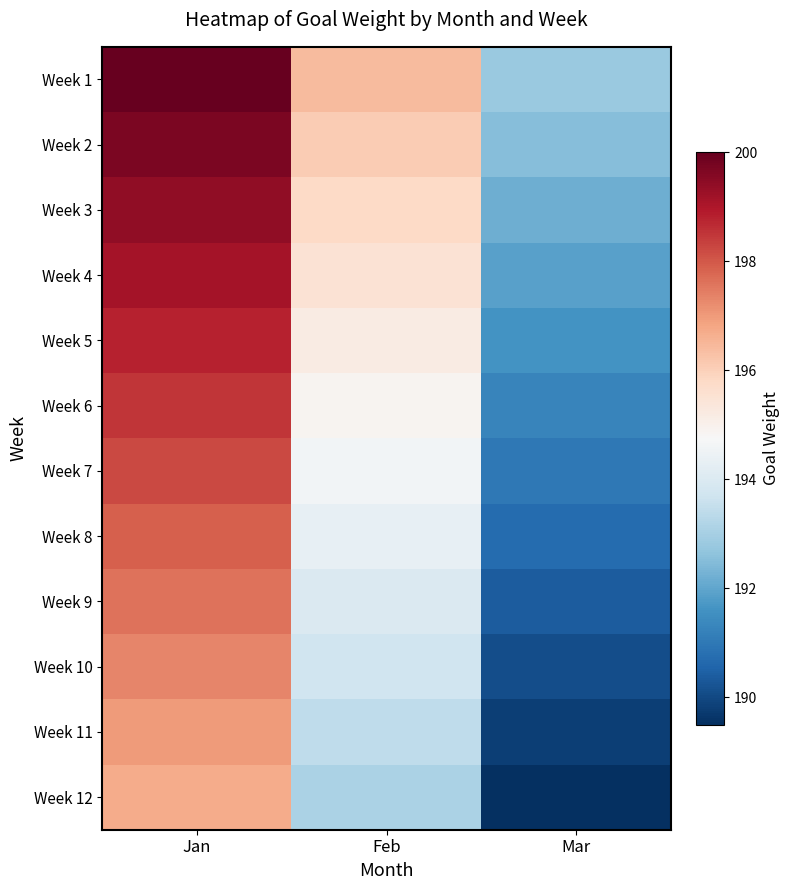

Which series has the widest spread of values?

Week 3